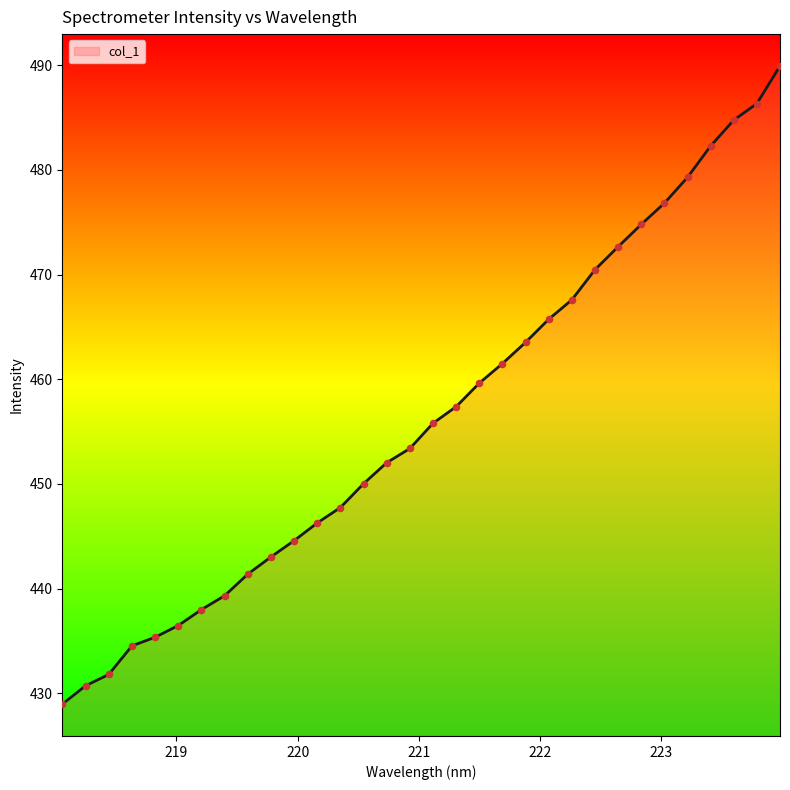

What is the smallest value displayed?

429.0